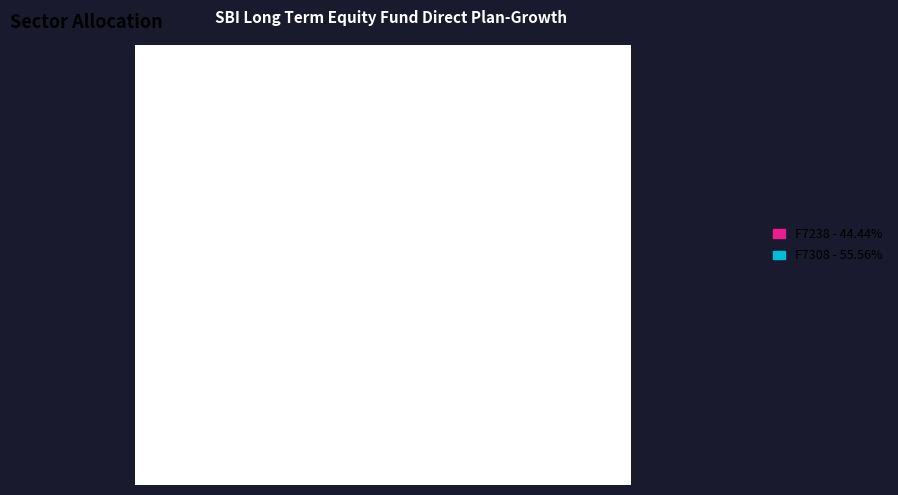

To the nearest percent, what portion does F7308 represent?

56%